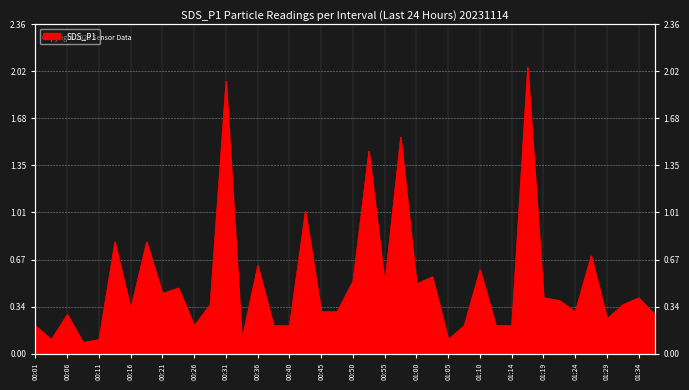

True or false: the data shows 0.7 at 01:34.

False